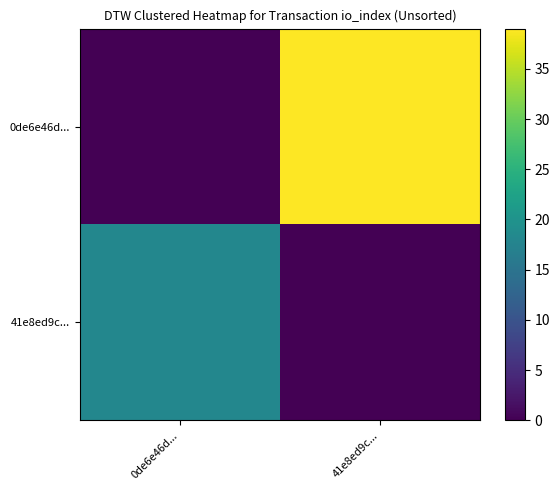

Which series has the largest range (max minus min)?

0de6e46d...